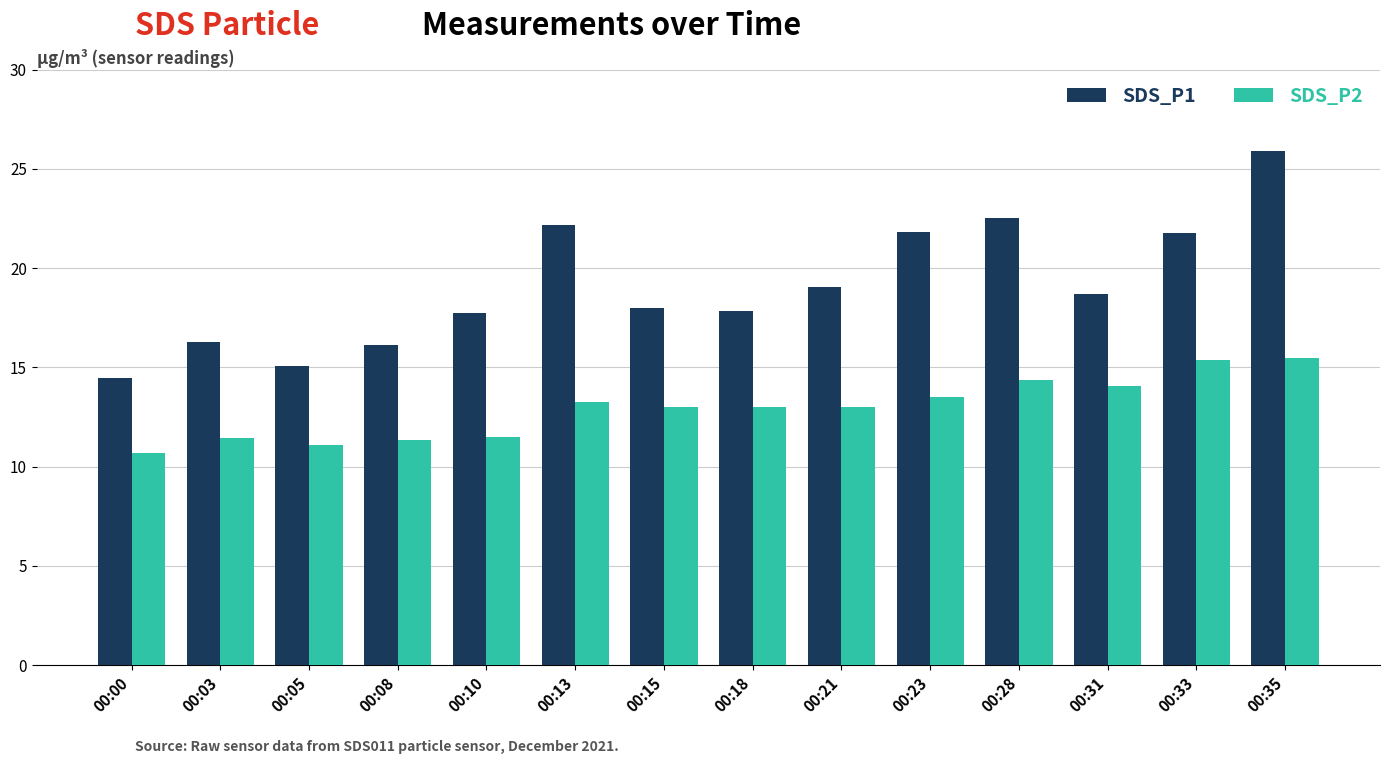

What is the difference between the second highest and minimum values in the SDS_P1 series?

8.0